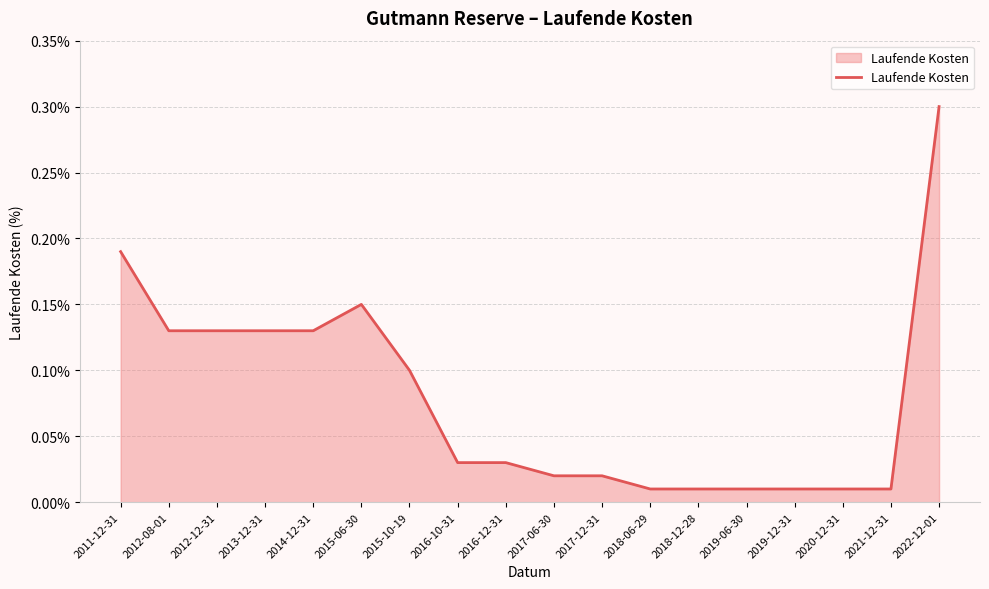

What is the greatest value displayed?

0.3